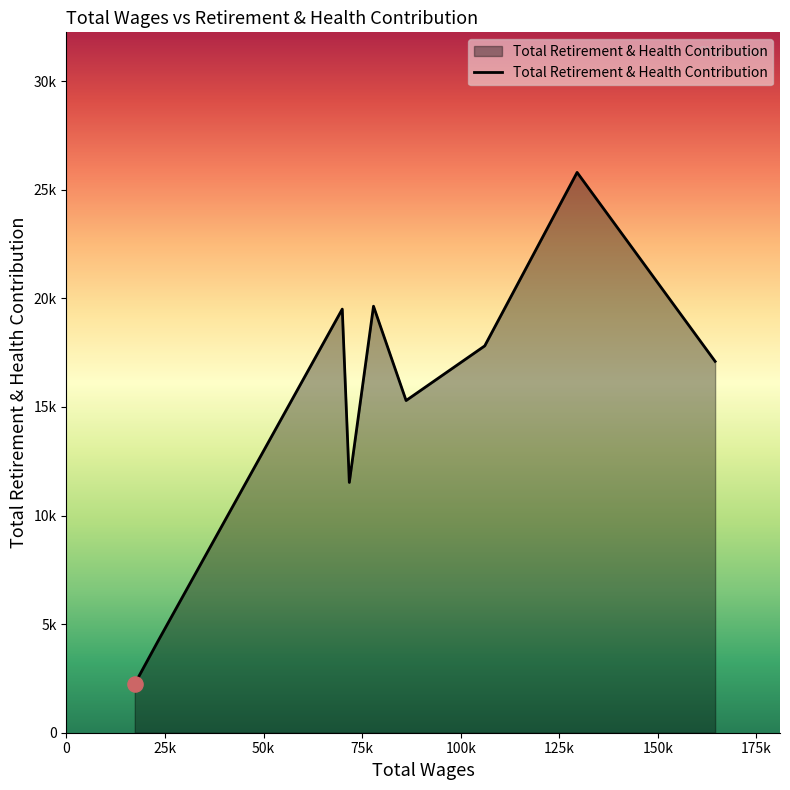

Is this an area chart (filled region under the line)?

Yes